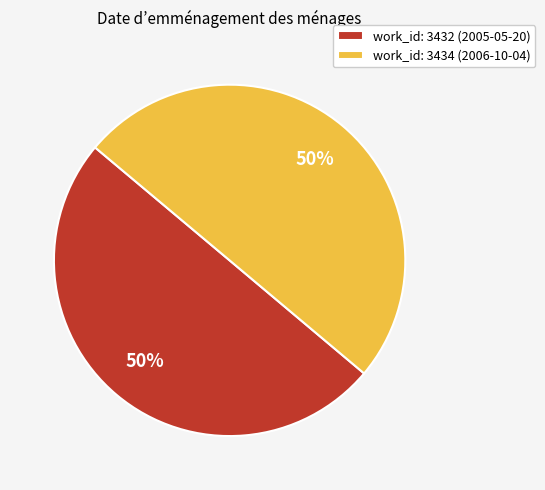

To the nearest percent, what is the average slice percentage?

50%